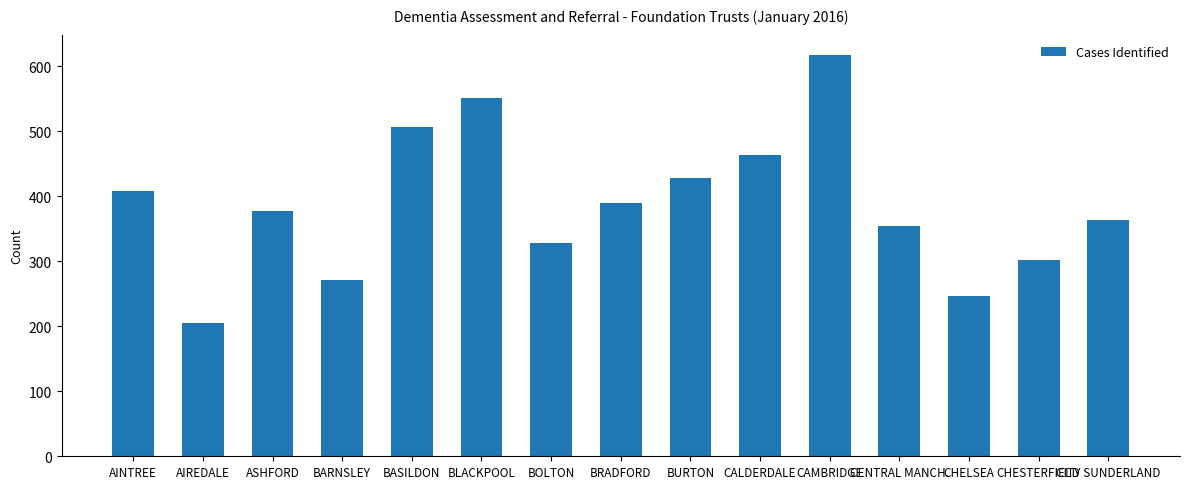

What is the maximum value shown in the chart?

618